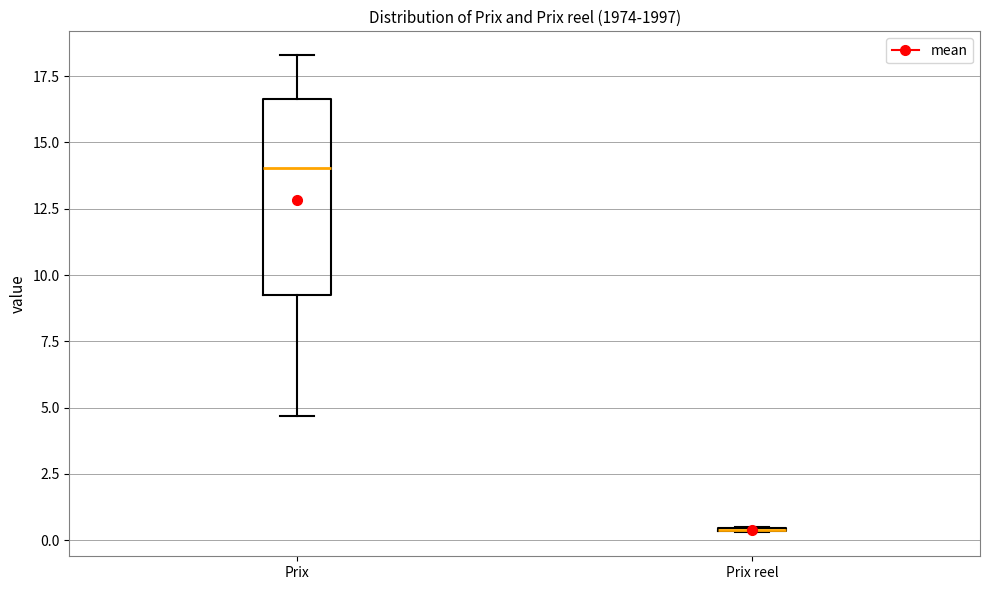

Comparing the boxes themselves (not the whiskers), which one is the tallest?

Prix